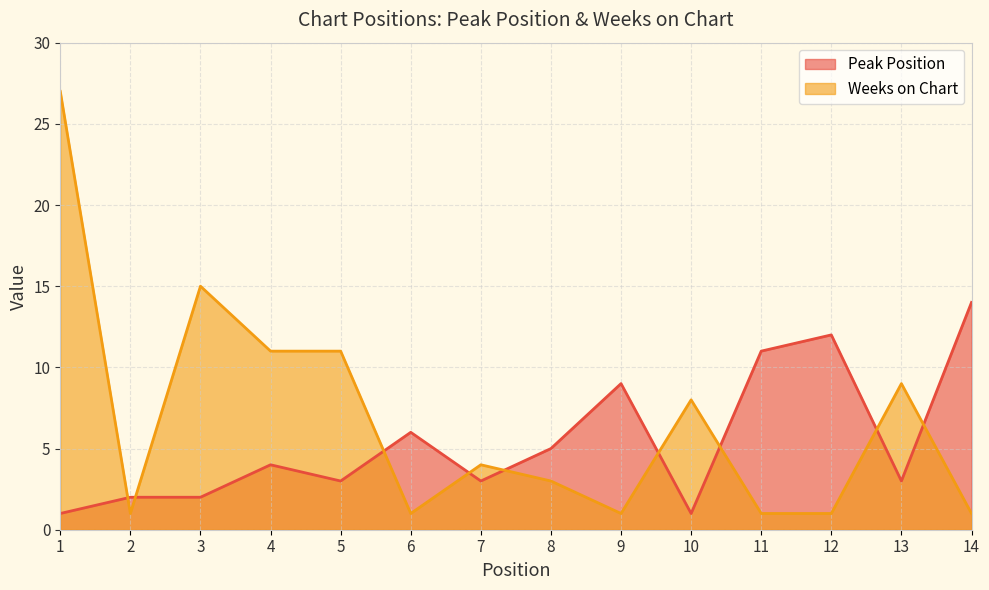

How many intersections are there between Weeks on Chart and Peak Position?

9